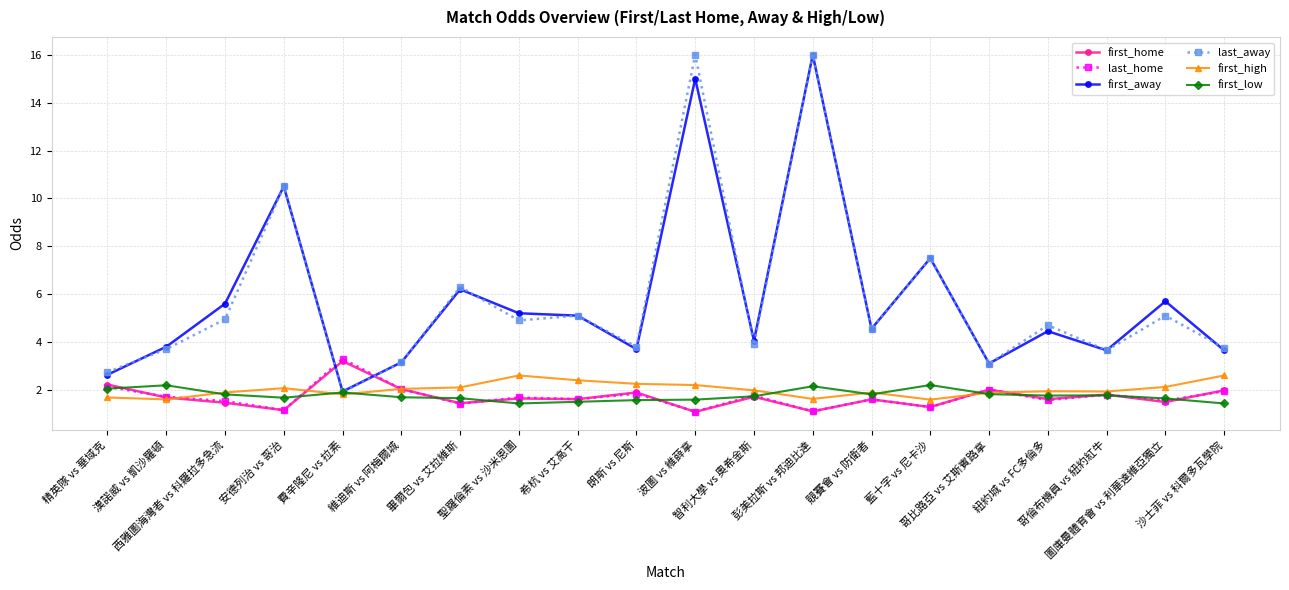

What are all the series names shown in the legend?

first_home, last_home, first_away, last_away, first_high, first_low